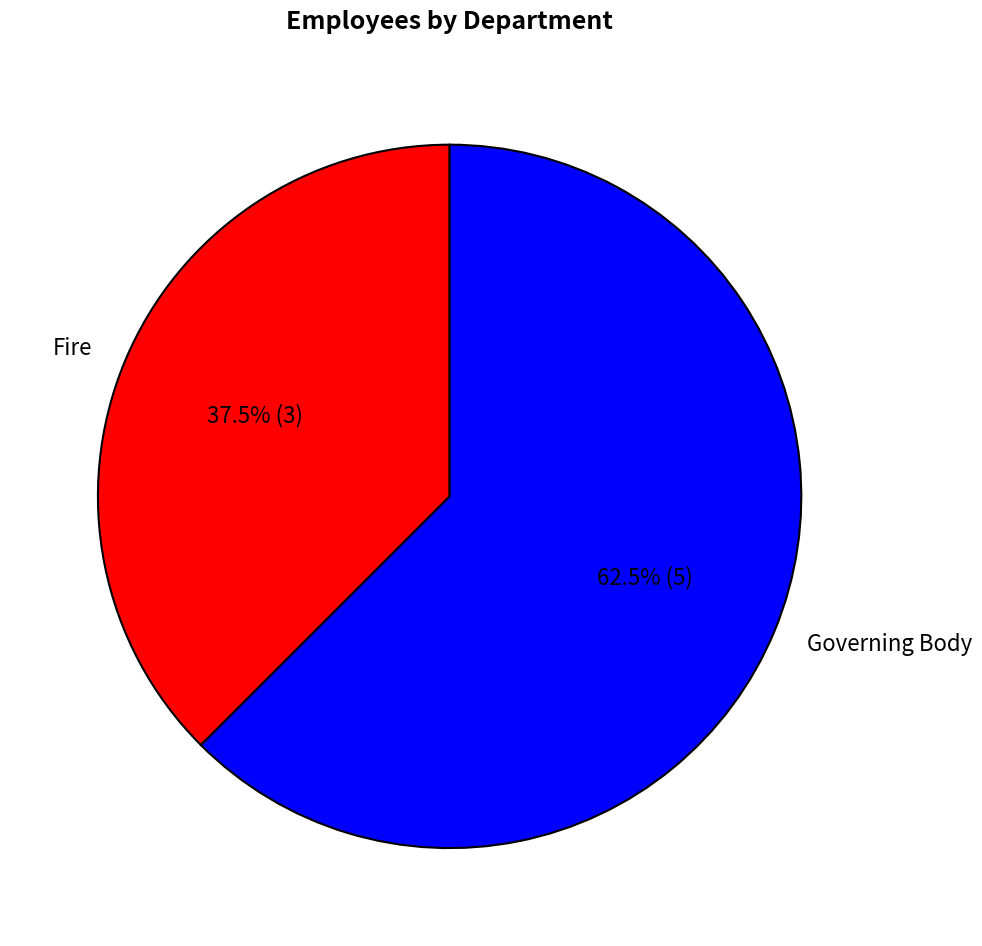

The Governing Body slice represents 69% of the pie. True or false?

False